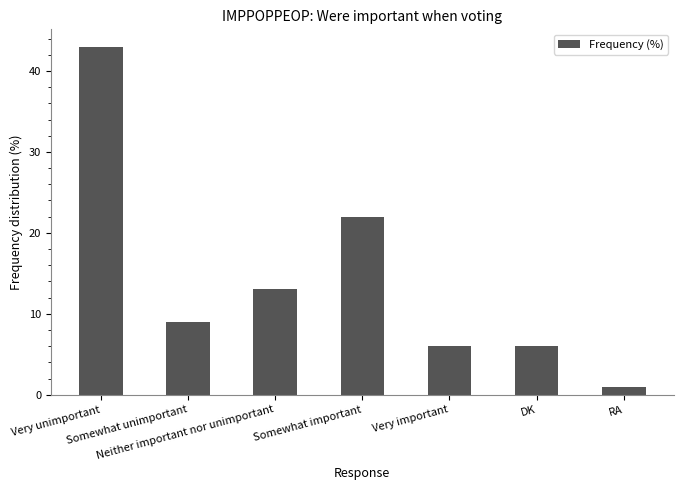

What is the difference between the second highest and second lowest values?

16